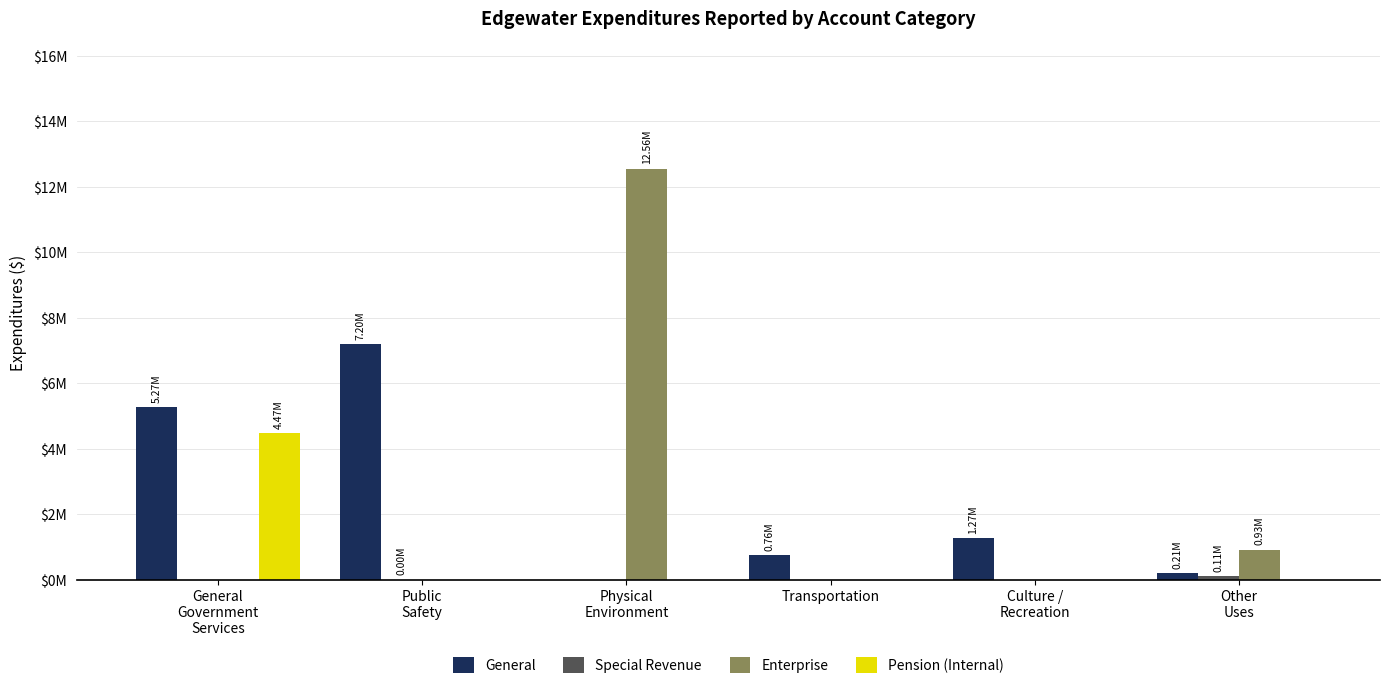

Which category has the highest value across all series?

Physical
Environment